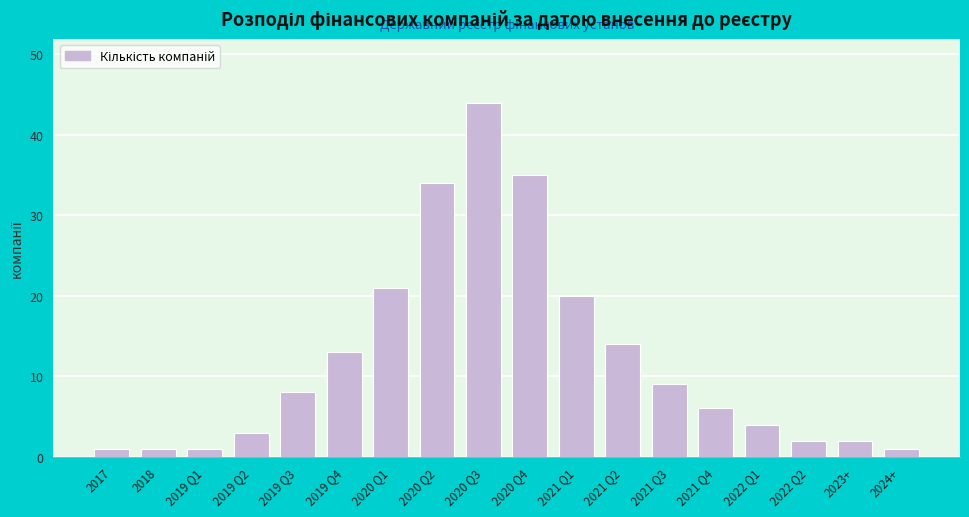

Reading right to left, what are all the values shown in this chart?

1	2	2	4	6	9	14	20	35	44	34	21	13	8	3	1	1	1